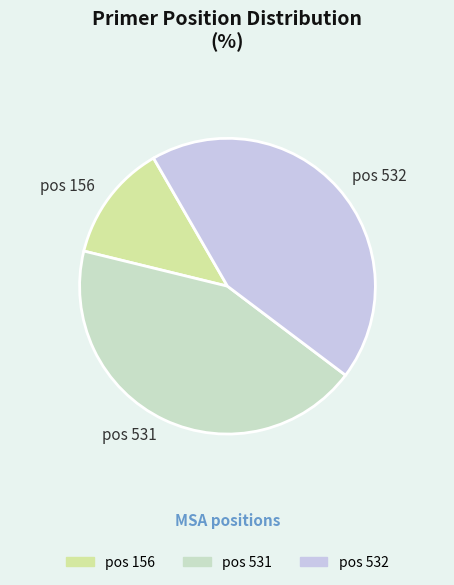

Does pos 531 represent more than half of the total?

No